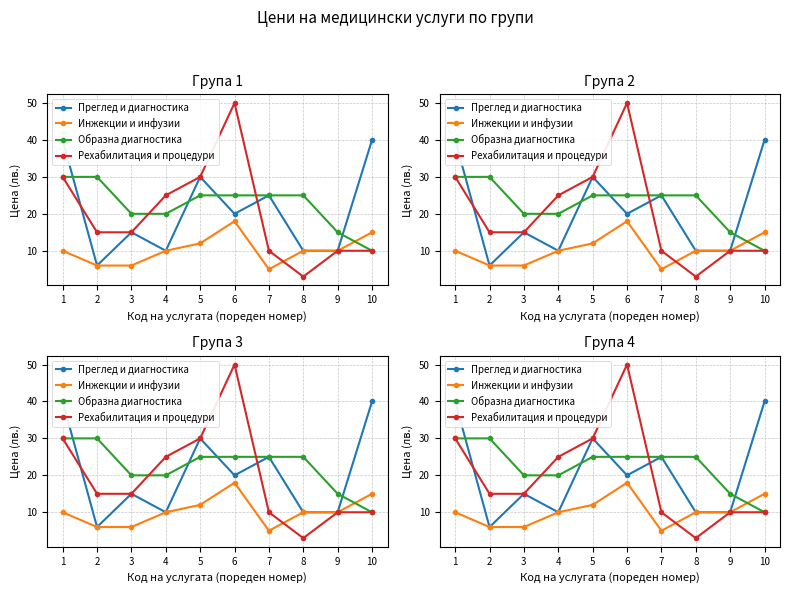

Is it true that Преглед и диагностика equals 34 at 6?

False